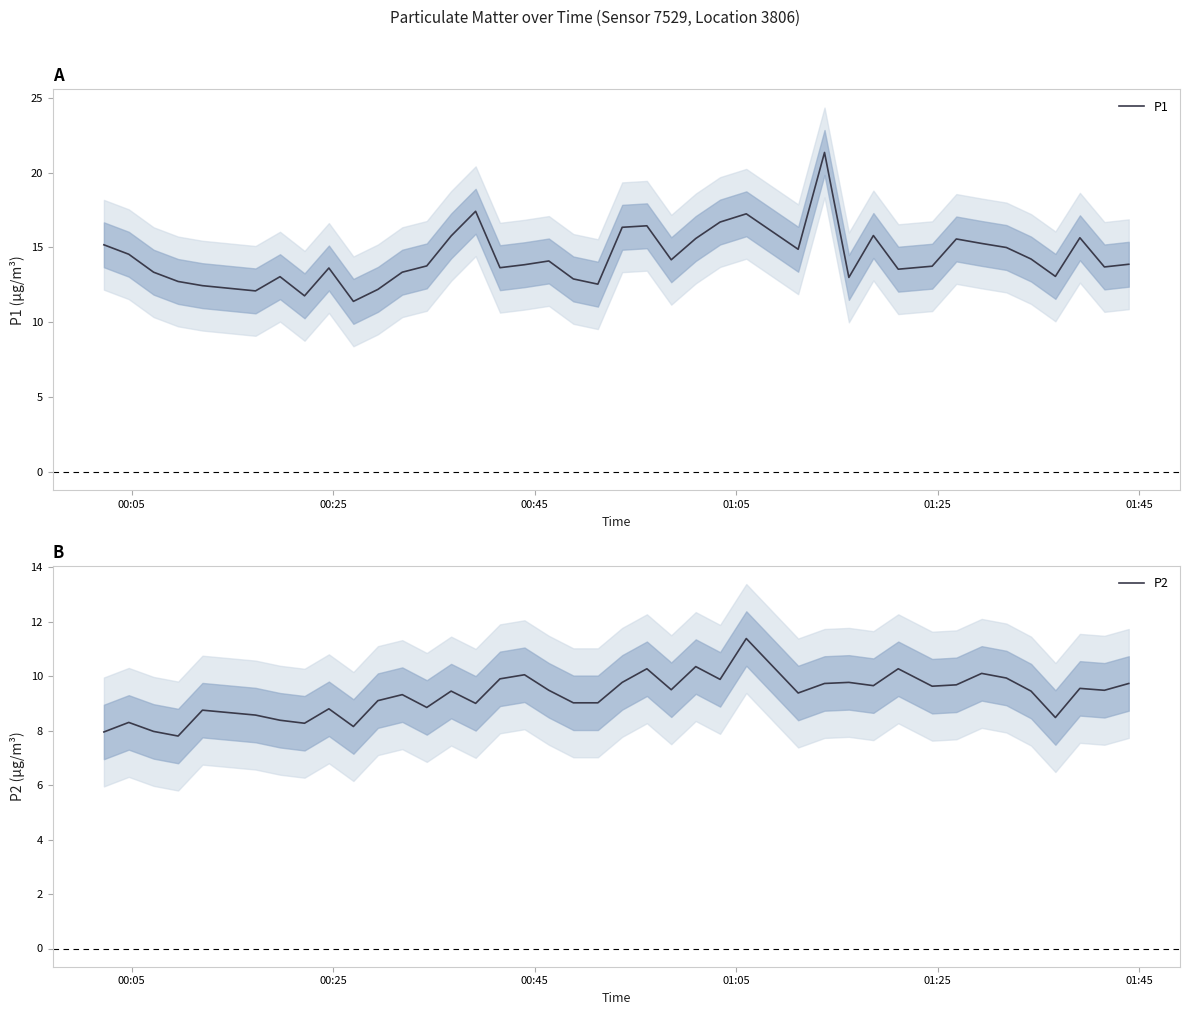

Rank the series by their maximum value, from lowest to highest.

P2, P1